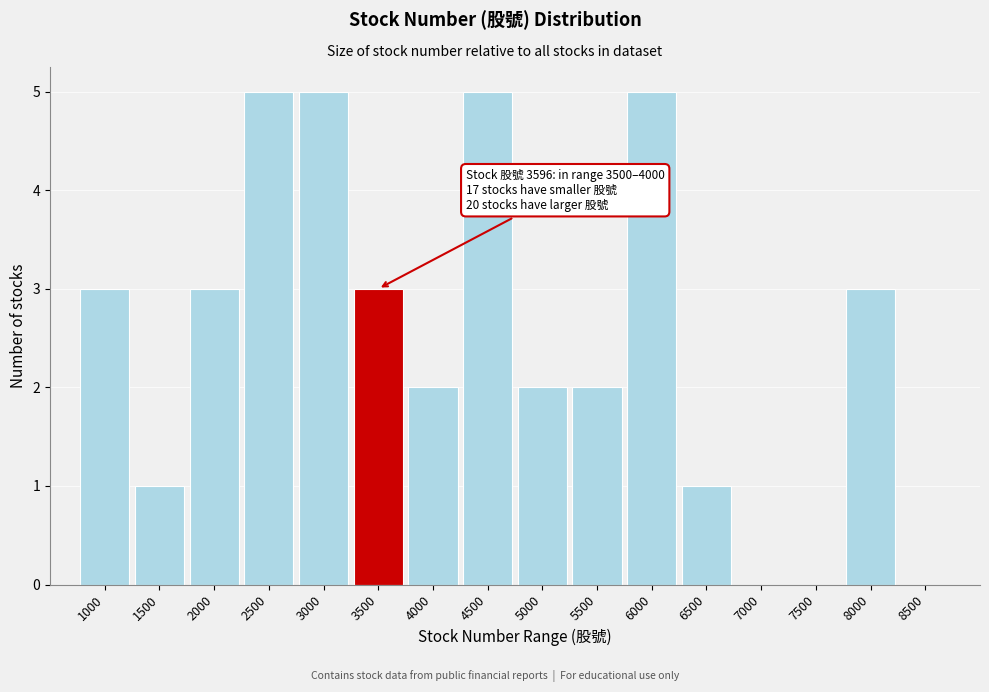

Reading left to right, extract all data points from this chart.

1000=3	1500=1	2000=3	2500=5	3000=5	3500=3	4000=2	4500=5	5000=2	5500=2	6000=5	6500=1	7000=0	7500=0	8000=3	8500=0